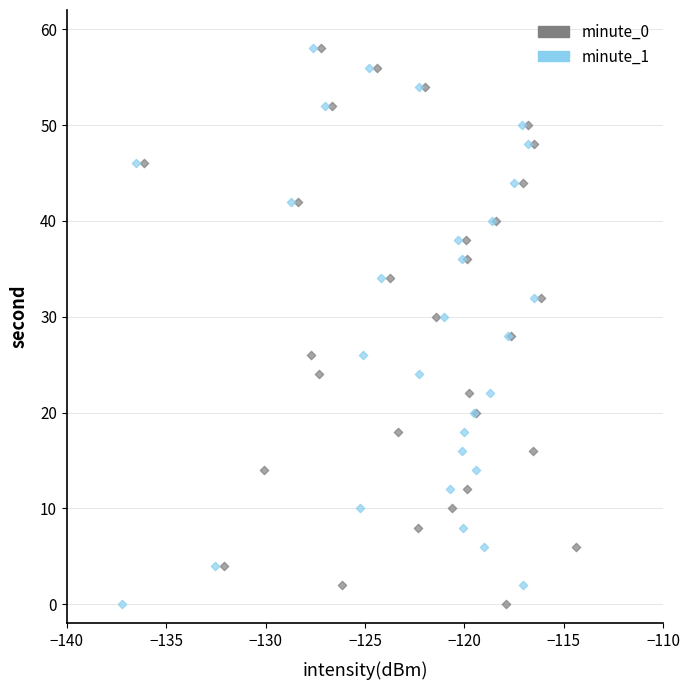

What are all the series names shown in the legend?

minute_0, minute_1